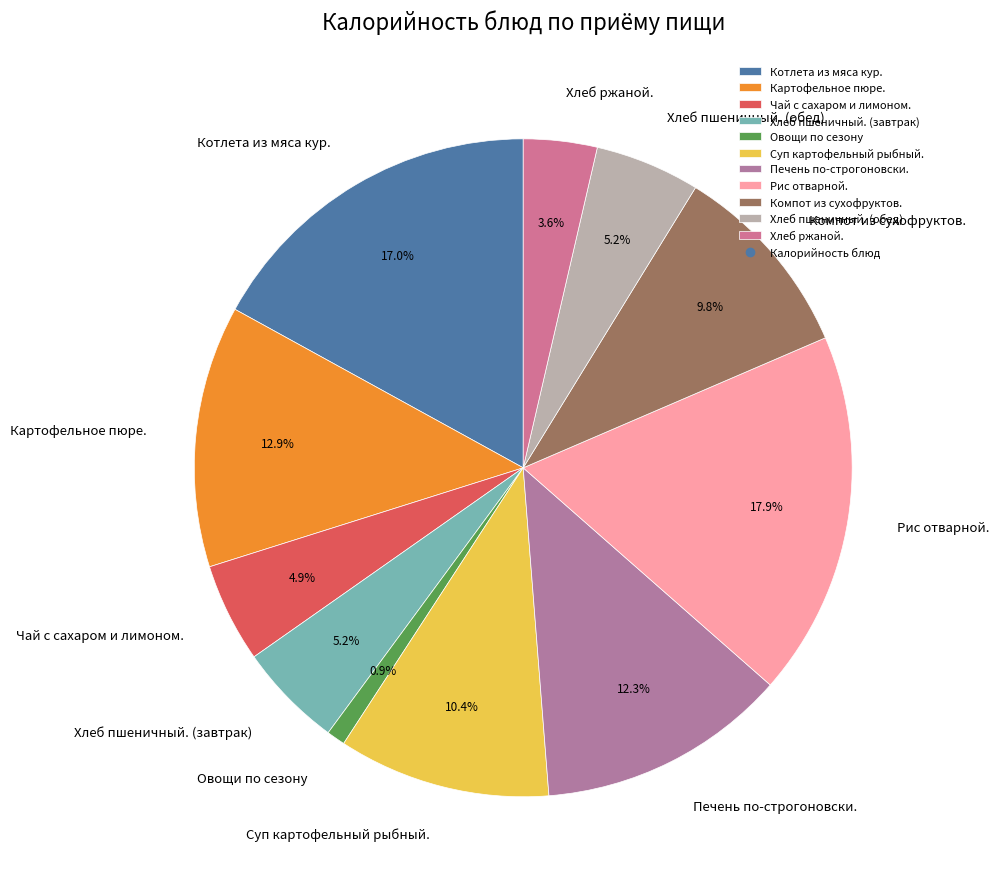

To the nearest percent, what is the difference between the largest and smallest slice percentages?

17%